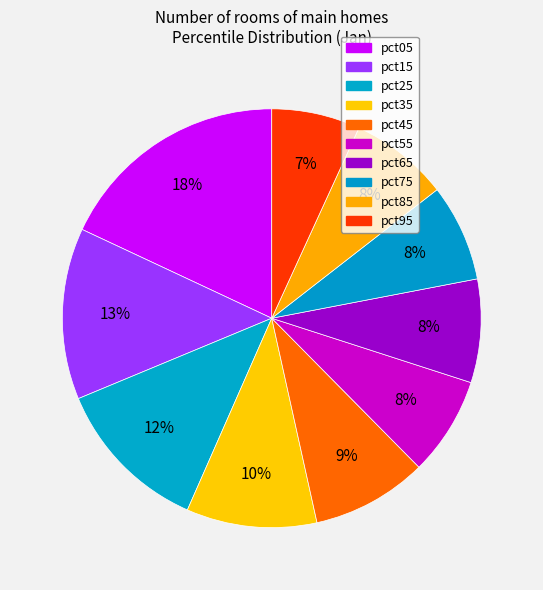

Is it true that pct95 is 7% of the pie?

True